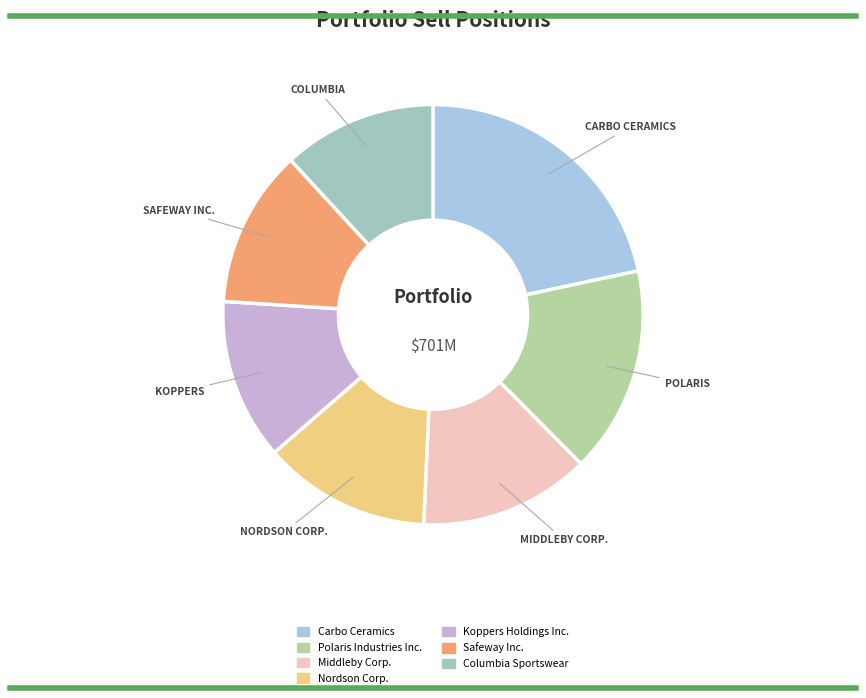

The Carbo Ceramics slice represents 36% of the pie. True or false?

False